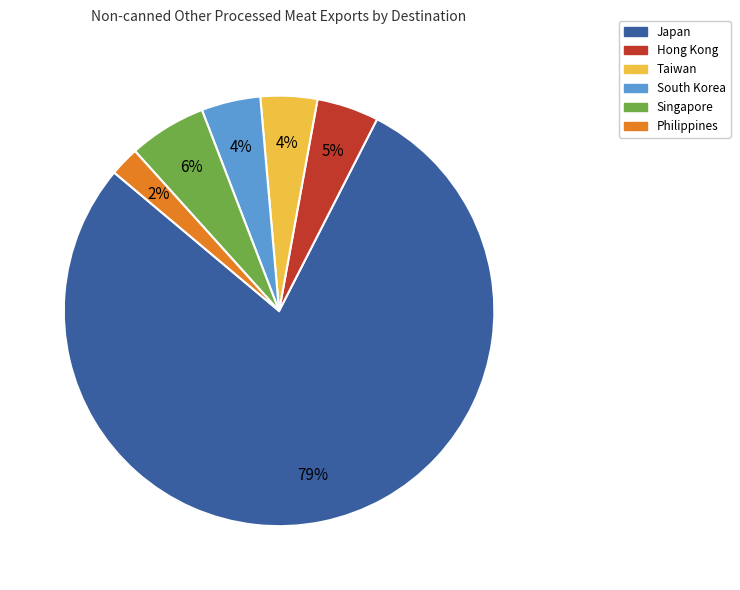

The Japan slice represents 69% of the pie. True or false?

False